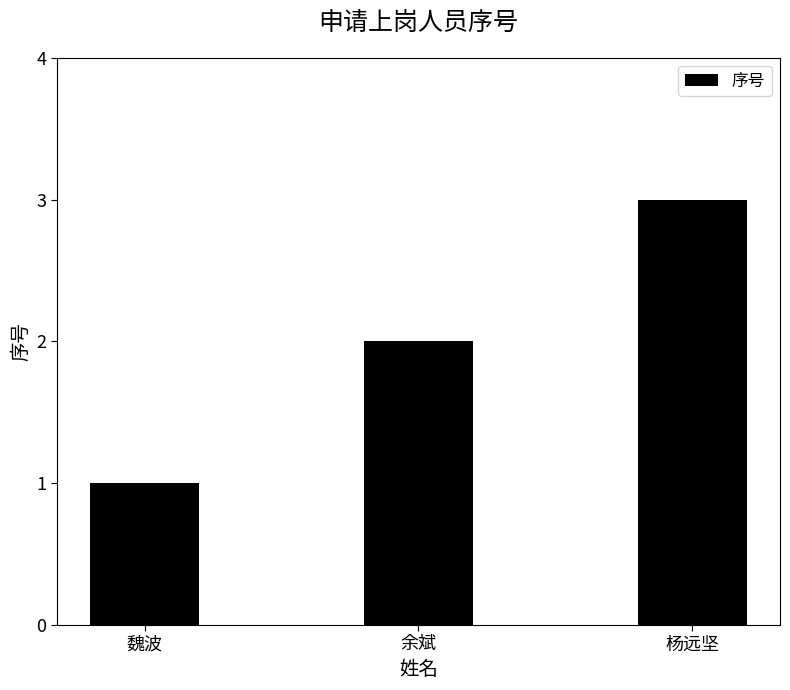

What is the greatest value displayed?

3